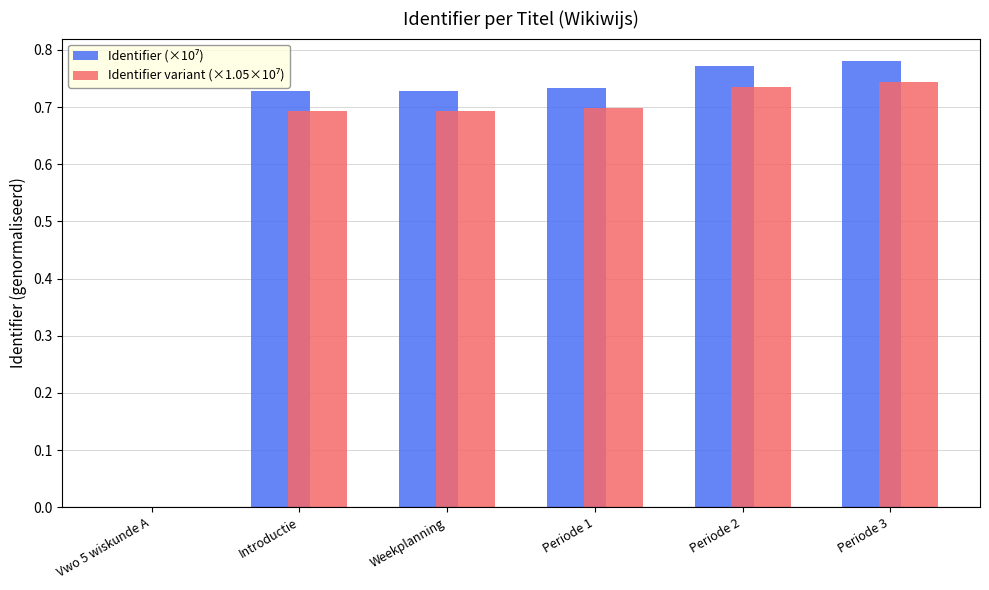

How many categories are shown in the chart?

6